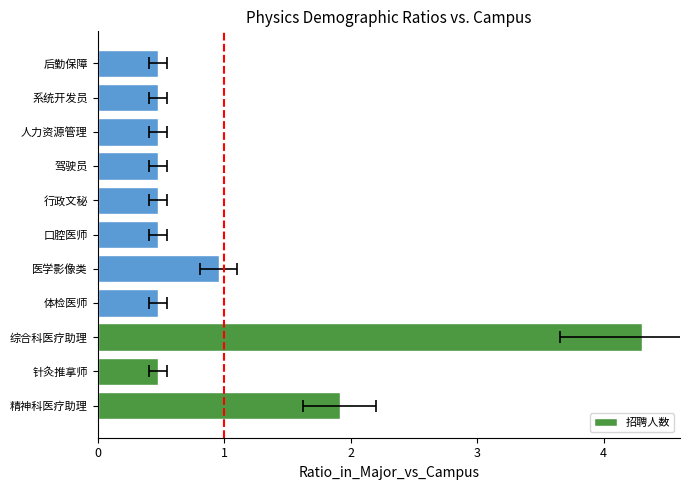

The chart shows a value of 4.3 at 综合科医疗助理. True or false?

True